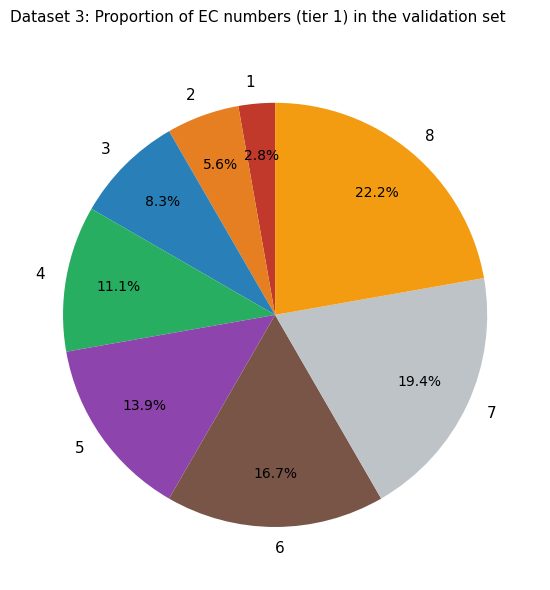

Which has a higher value, 8 or 6?

8